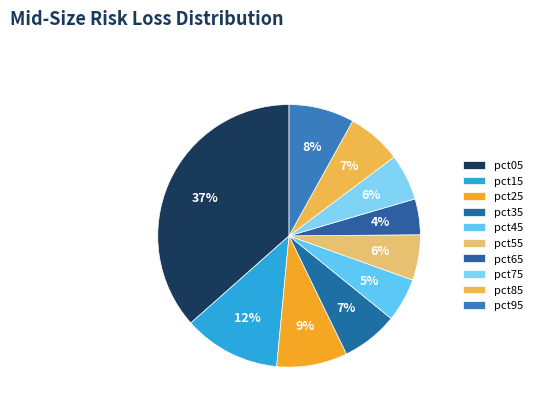

How many slices are in this pie chart?

10